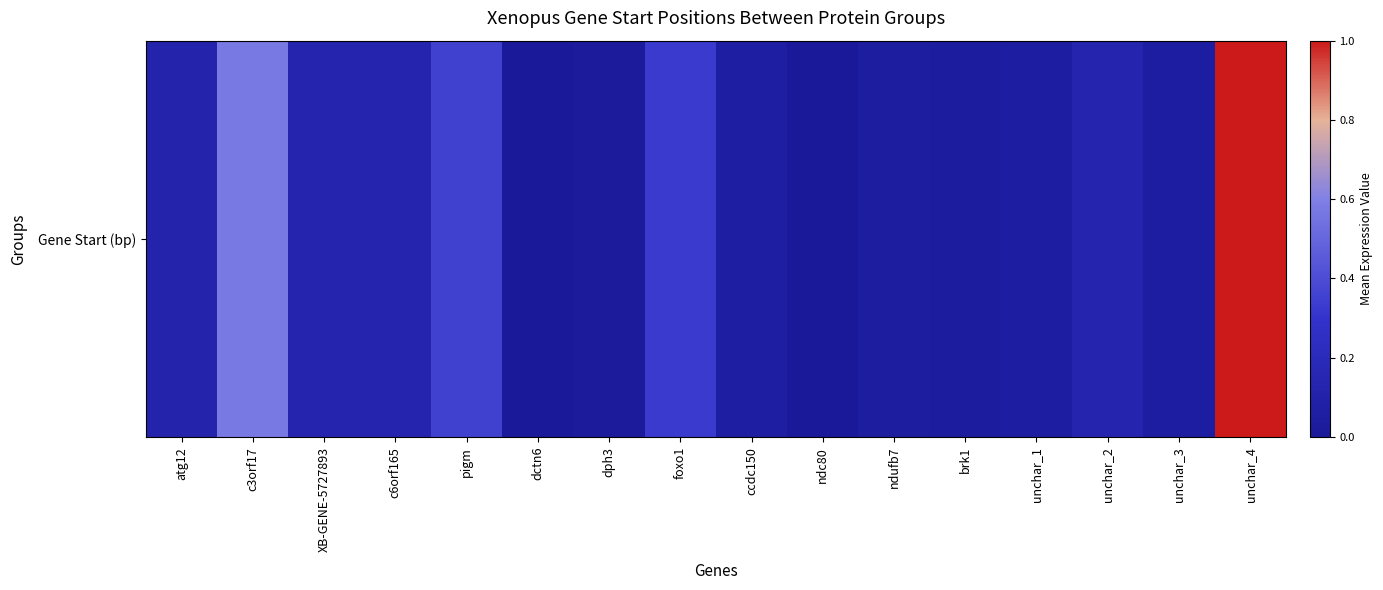

How many distinct data groups are displayed?

1